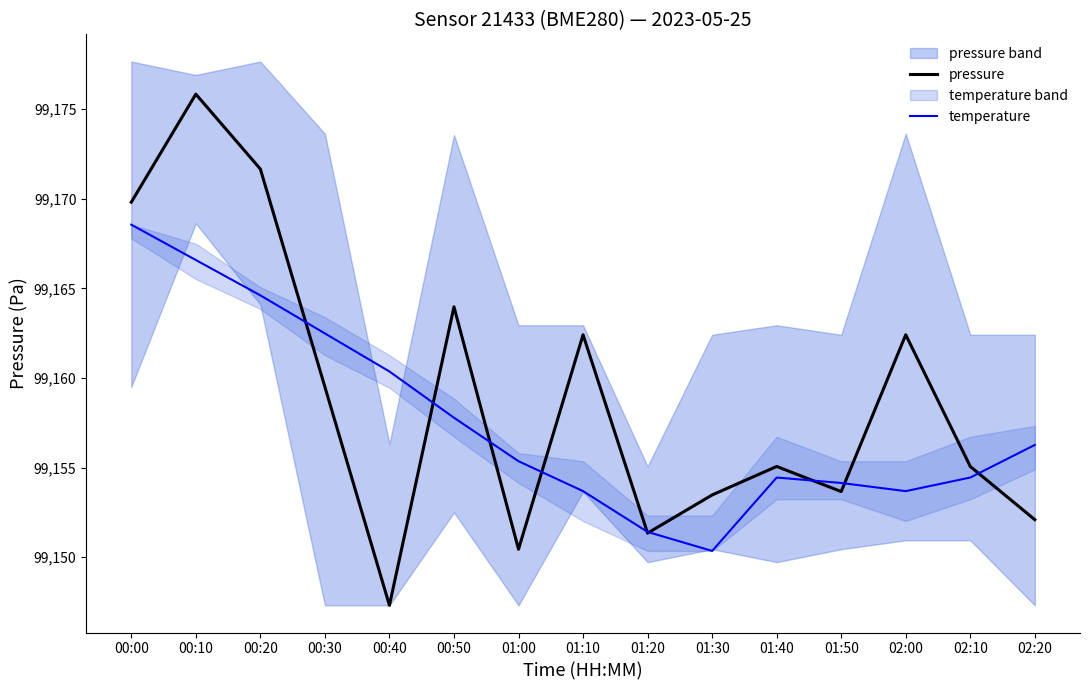

Between 01:10 and 01:00, which is larger?

01:10